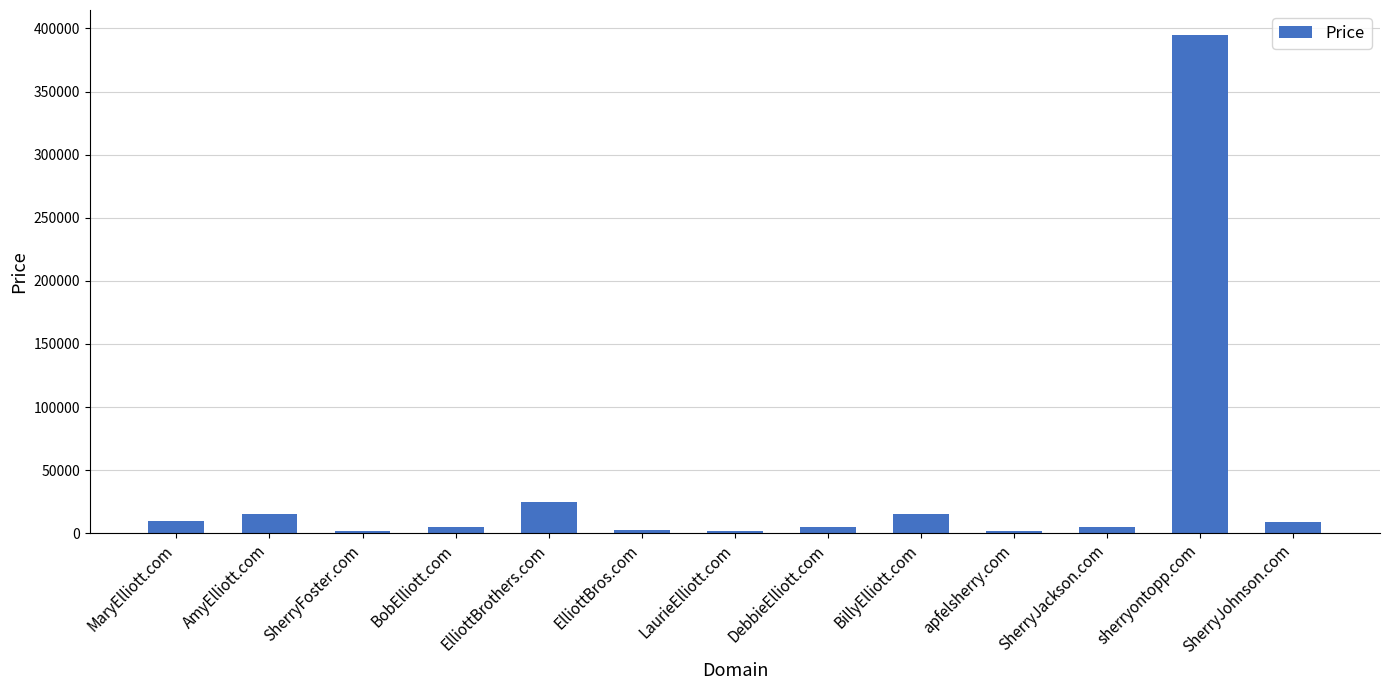

Is it true that the value at apfelsherry.com is 1888?

True